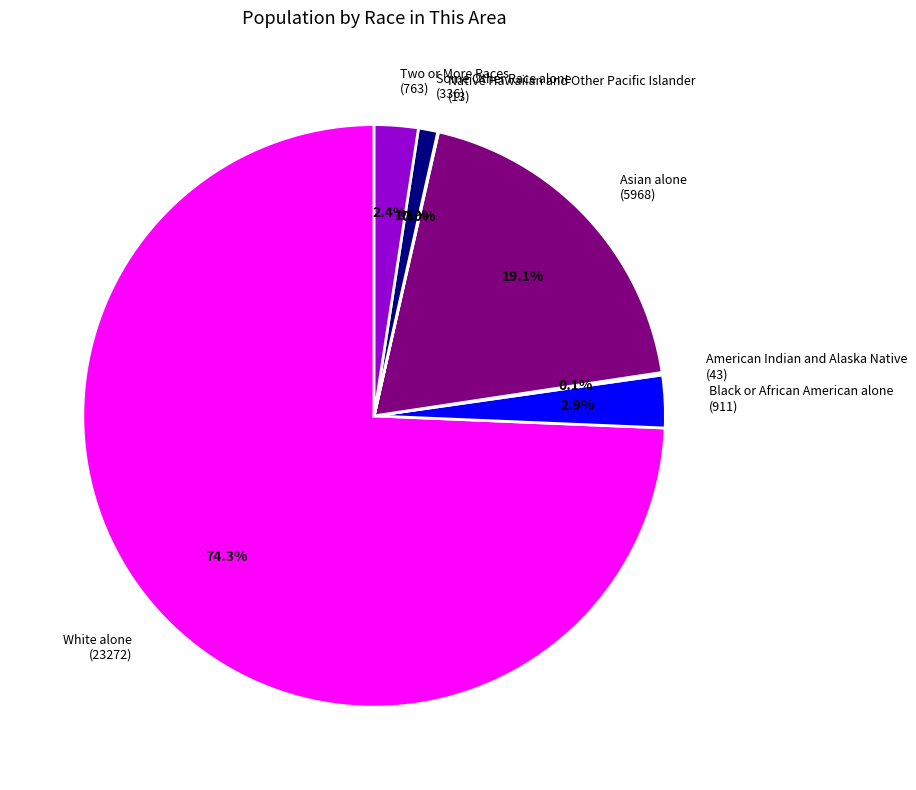

Which category accounts for the majority?

White alone